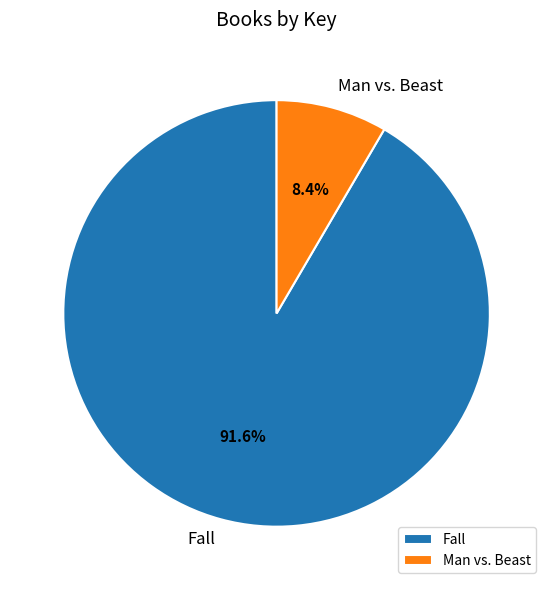

What percentage do Man vs. Beast and Fall together represent?

100.0%